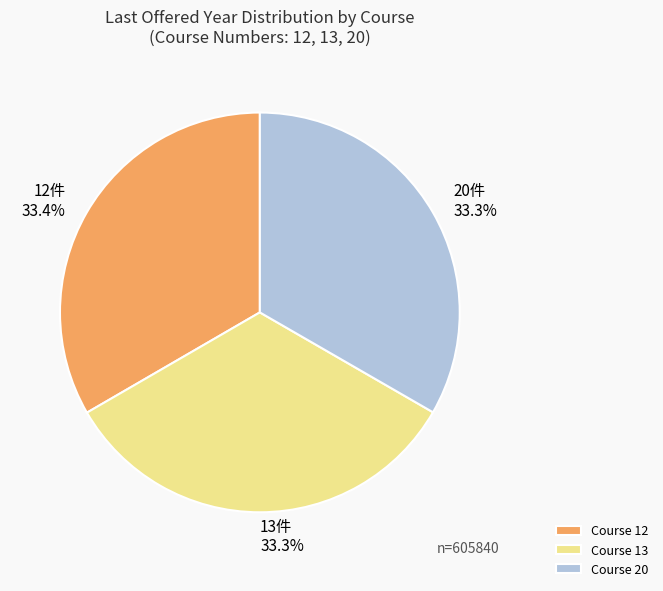

Is there a majority slice in this chart?

No